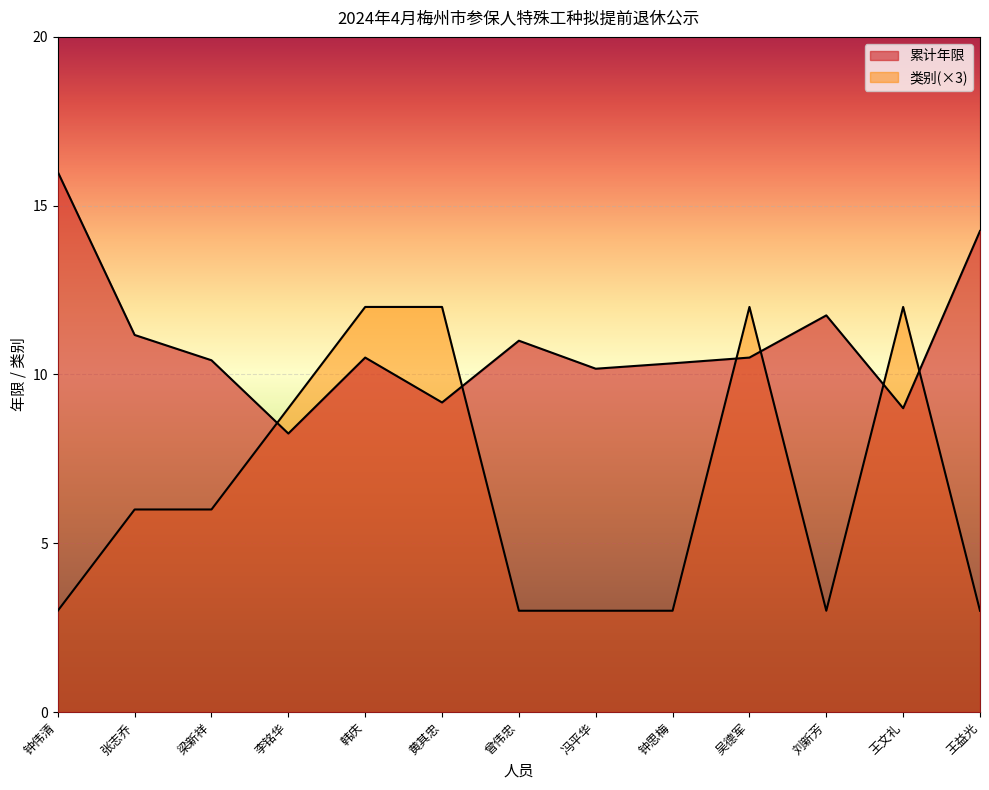

Reading left to right, what are all the values shown in this chart?

累计年限: 钟伟清=16.0	张志乔=11.2	梁新祥=10.4	李铭华=8.2	韩庆=10.5	黄其忠=9.2	曾伟忠=11.0	冯平华=10.2	钟思梅=10.3	吴德军=10.5	刘新芳=11.8	王文礼=9.0	王益光=14.2
类别分组: 钟伟清=3.0	张志乔=6.0	梁新祥=6.0	李铭华=9.0	韩庆=12.0	黄其忠=12.0	曾伟忠=3.0	冯平华=3.0	钟思梅=3.0	吴德军=12.0	刘新芳=3.0	王文礼=12.0	王益光=3.0